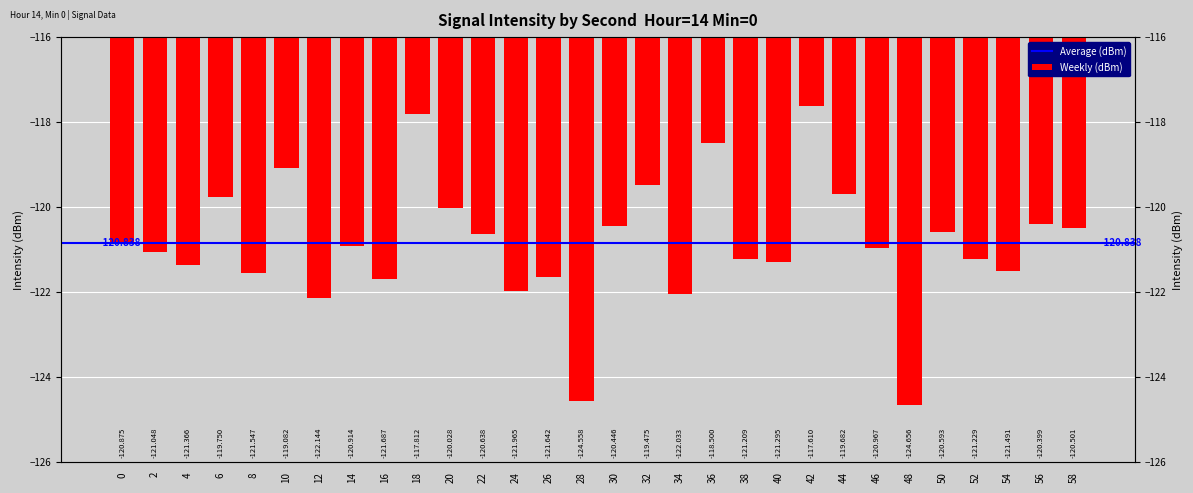

The value at 44 is -119.7. True or false?

True